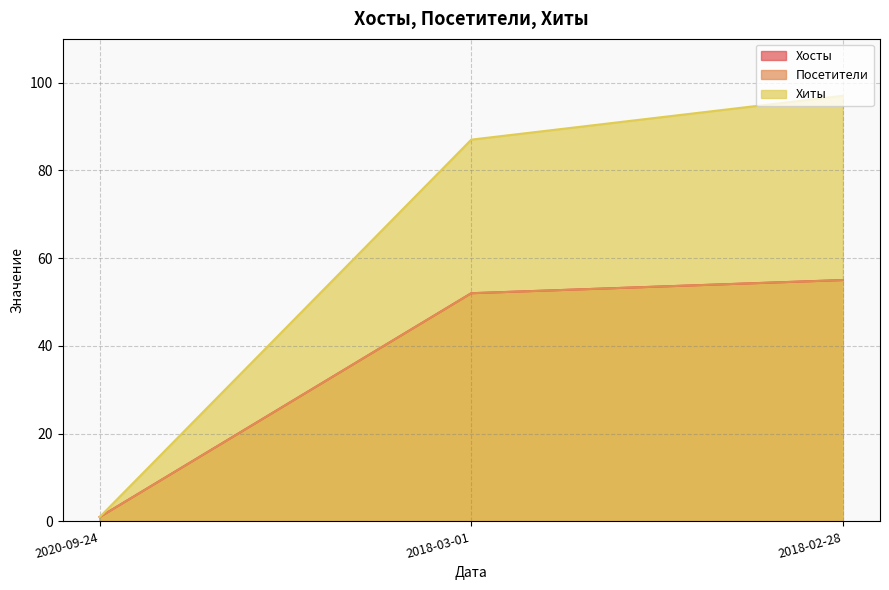

Does the chart display data point markers on the line(s)?

No